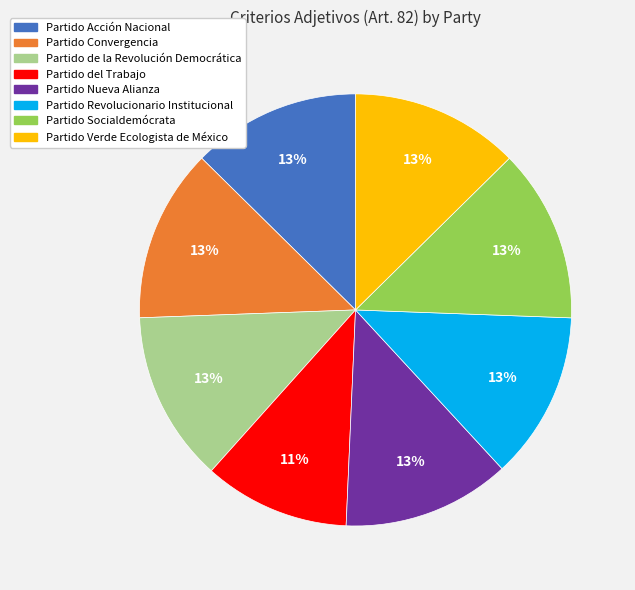

Which has a higher value, Partido Socialdemócrata or Partido del Trabajo?

Partido Socialdemócrata